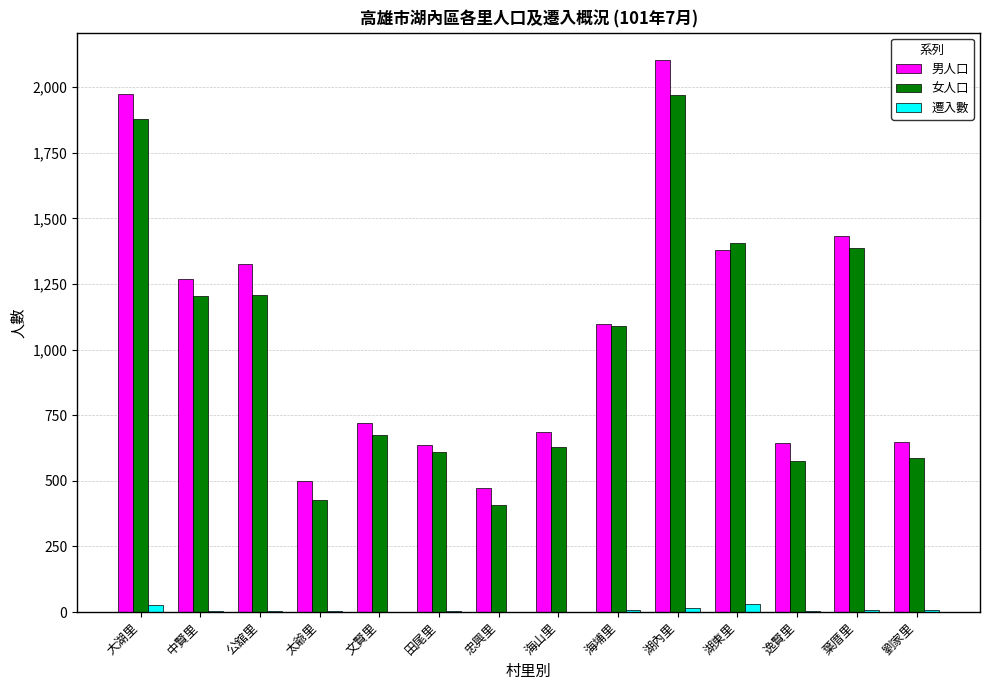

Is the value of 男人口 at 公舘里 greater than the value of 遷入數 at 海埔里?

Yes